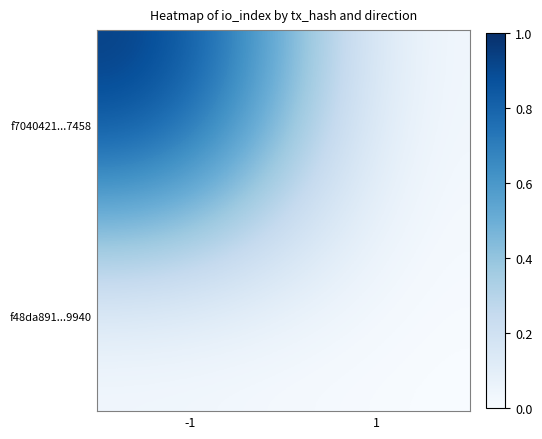

Rank the series at 1 from lowest to highest value.

f7040421...7458, f48da891...9940